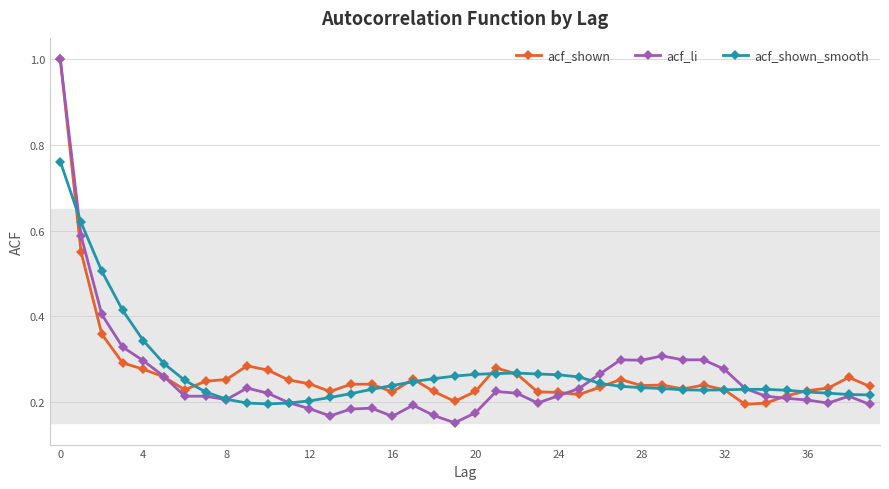

At how many categories does at least one series exceed 0?

40